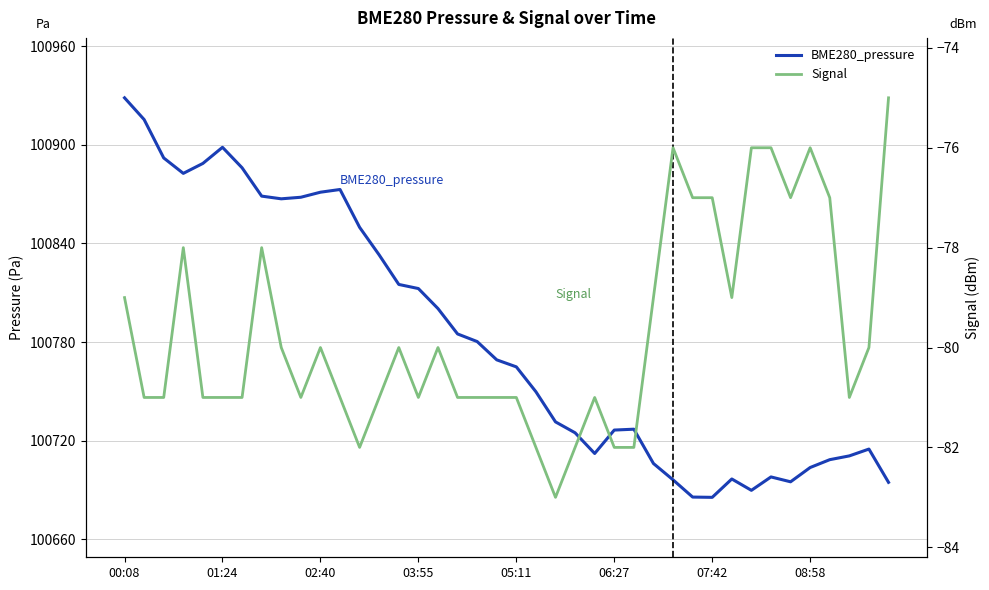

Does the chart have visible grid lines?

Yes